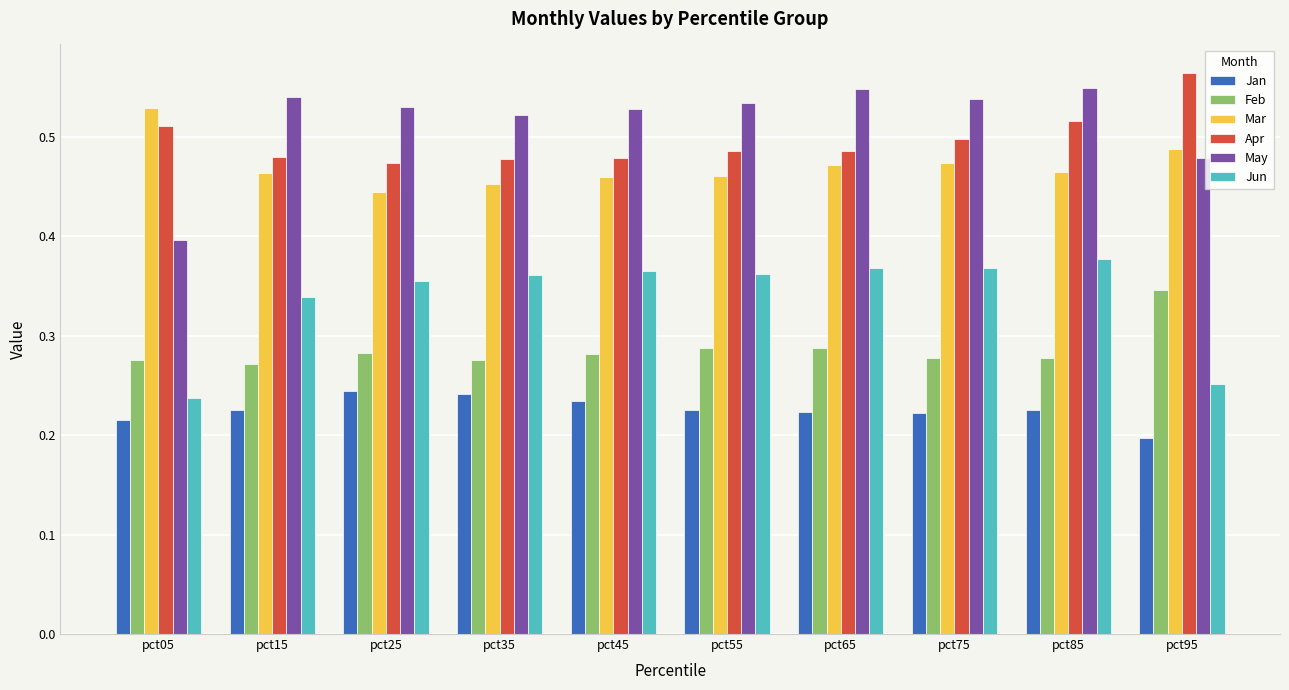

Count the number of categories in the chart.

10